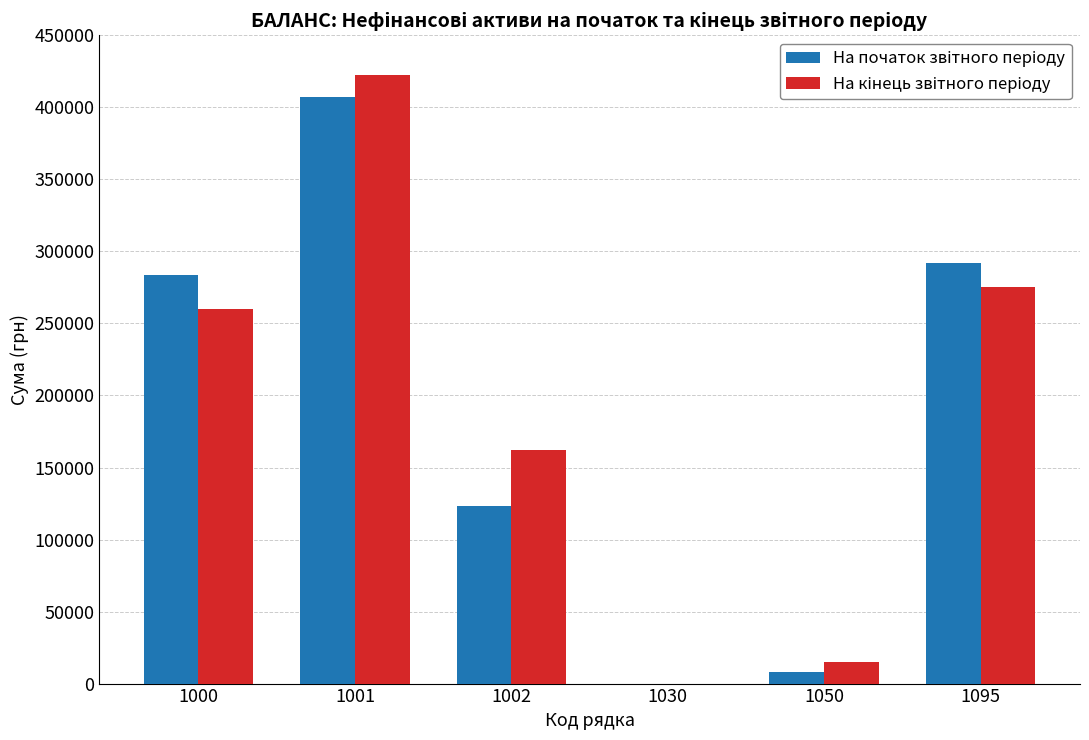

At which category is the sum across all series the highest?

1001